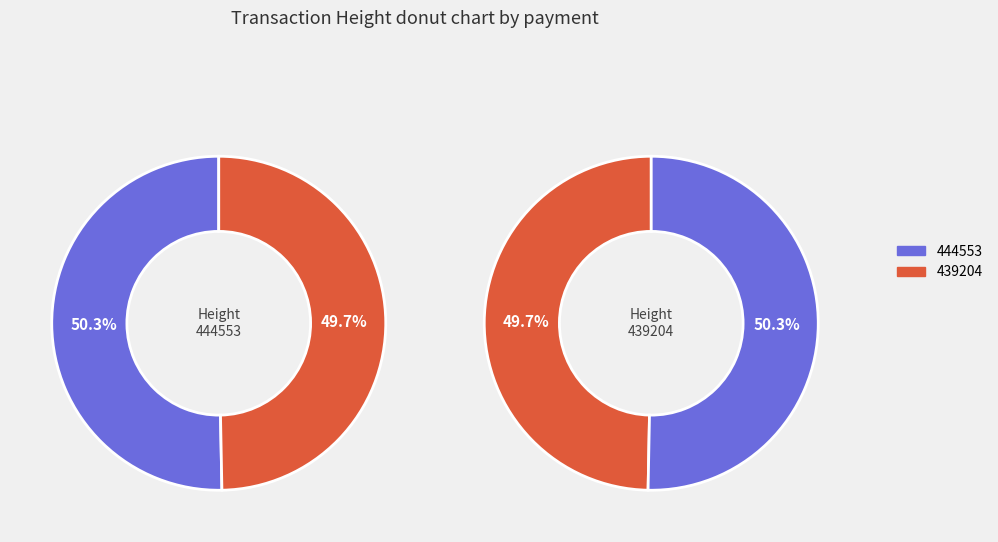

Is it true that 444553 is 45% of the pie?

False